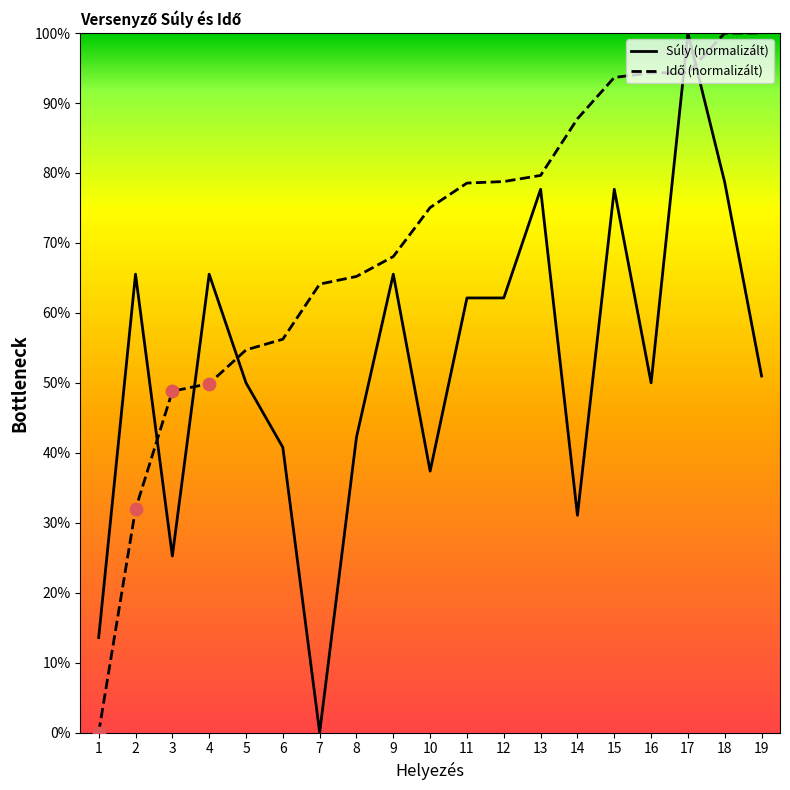

At which category is the sum across all series the highest?

17